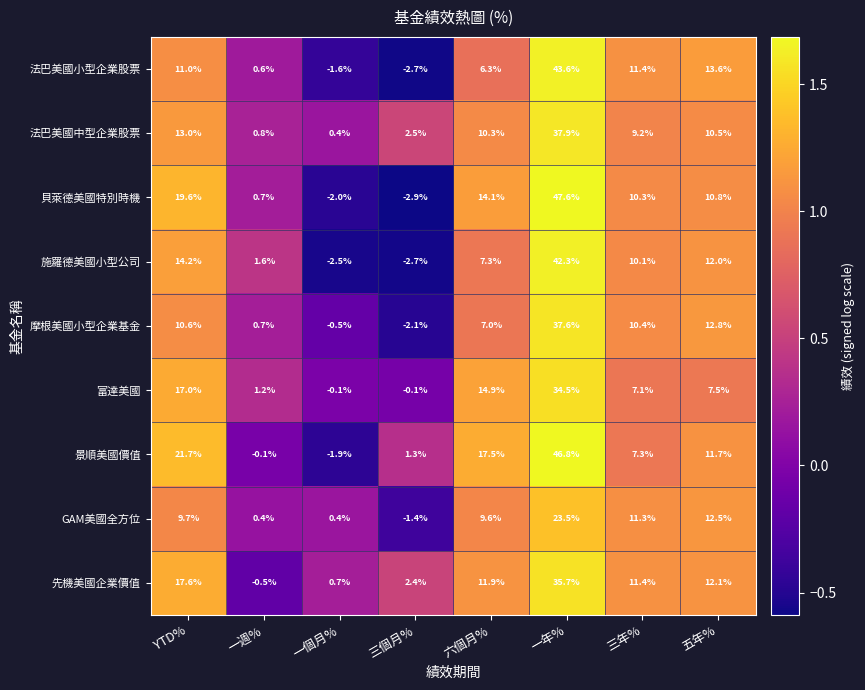

At which category is the sum across all series the highest?

一年%